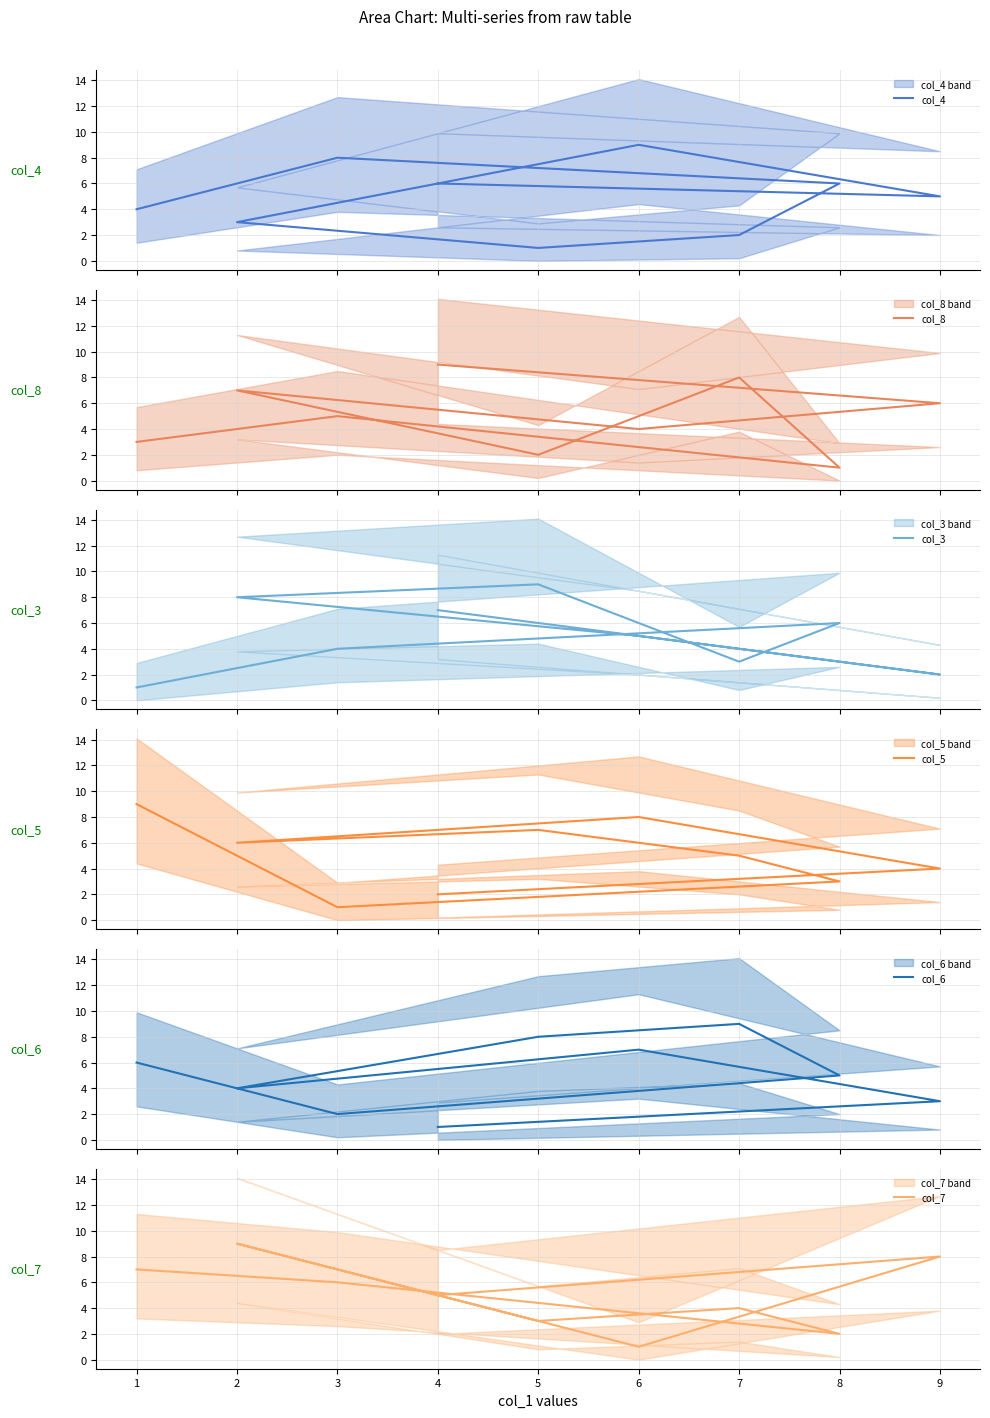

What is the value of the col_4 point at the 1st from the left?

4